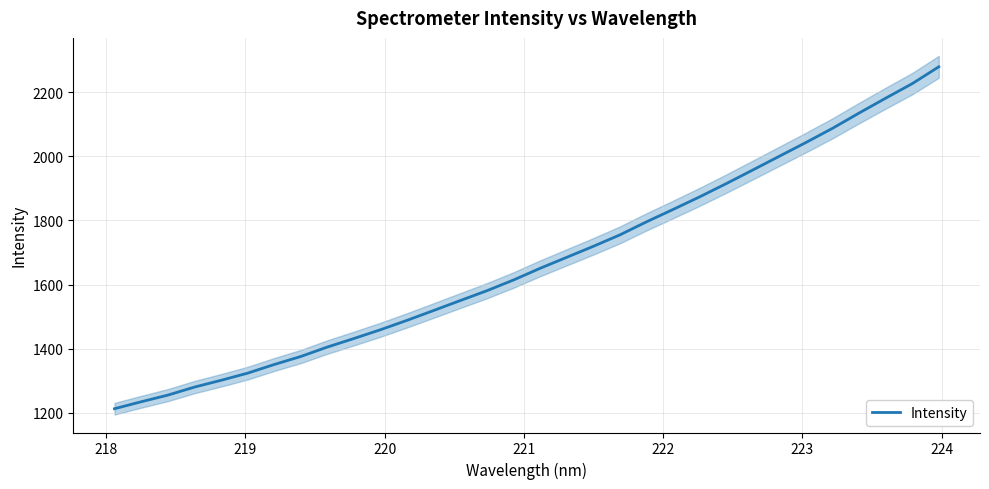

What is the value of the 31st point from the left?

2226.4